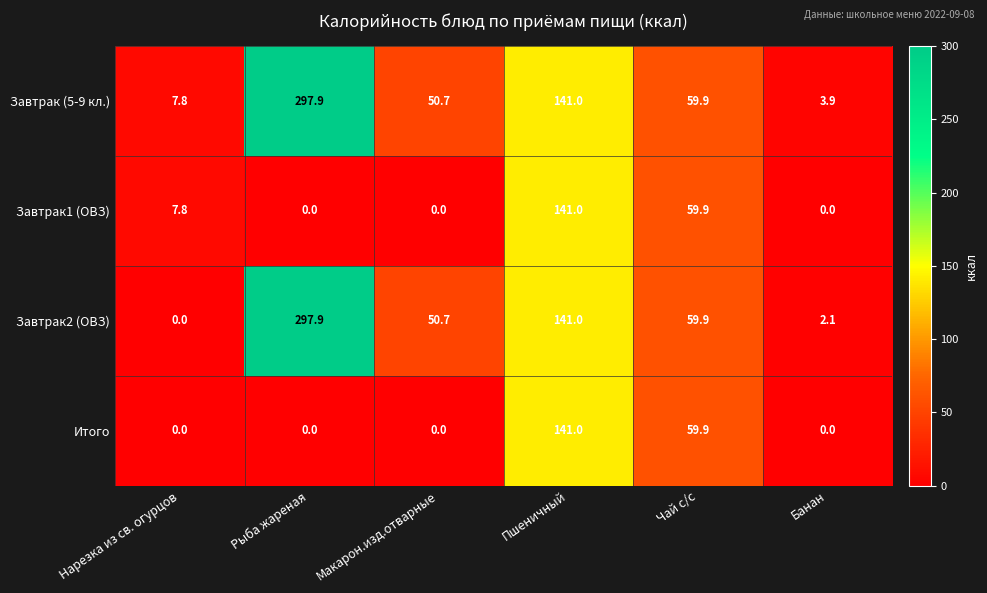

Reading left to right, extract all data points from this chart.

Завтрак (5-9 кл.): Нарезка из св. огурцов=7.8	Рыба жареная=297.9	Макарон.изд.отварные=50.7	Пшеничный=141.0	Чай с/с=59.9	Банан=3.9
Завтрак1 (ОВЗ): Нарезка из св. огурцов=7.8	Рыба жареная=0.0	Макарон.изд.отварные=0.0	Пшеничный=141.0	Чай с/с=59.9	Банан=0.0
Завтрак2 (ОВЗ): Нарезка из св. огурцов=0.0	Рыба жареная=297.9	Макарон.изд.отварные=50.7	Пшеничный=141.0	Чай с/с=59.9	Банан=2.1
Итого: Нарезка из св. огурцов=0.0	Рыба жареная=0.0	Макарон.изд.отварные=0.0	Пшеничный=141.0	Чай с/с=59.9	Банан=0.0